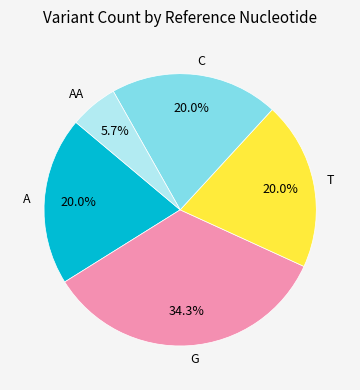

What is the ratio of the value at G to the value at C?

1.7